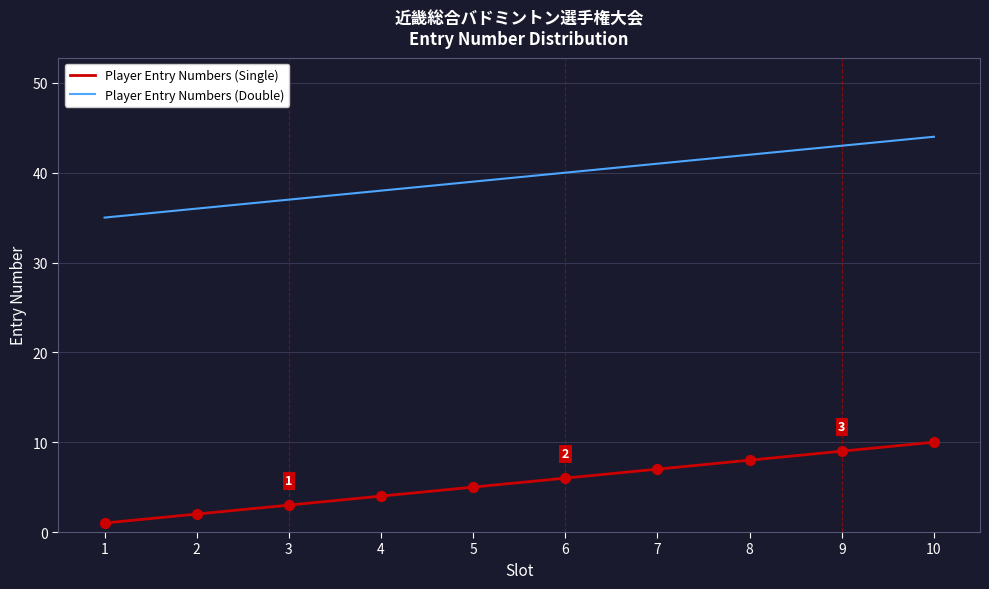

Is the value of Player Entry Numbers (Double) at 7 greater than the value of Player Entry Numbers (Single) at 2?

Yes